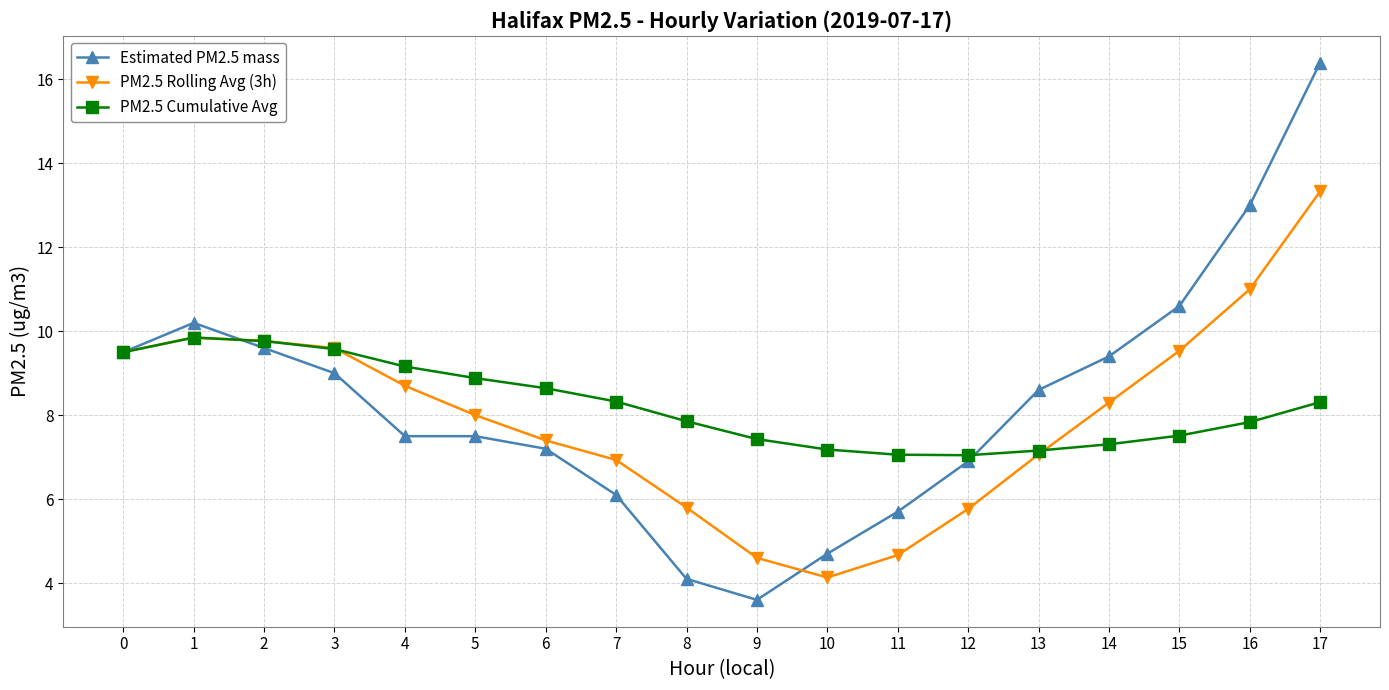

Rank the series by their maximum value, from highest to lowest.

Estimated PM2.5 mass, PM2.5 Rolling Avg (3h), PM2.5 Cumulative Avg